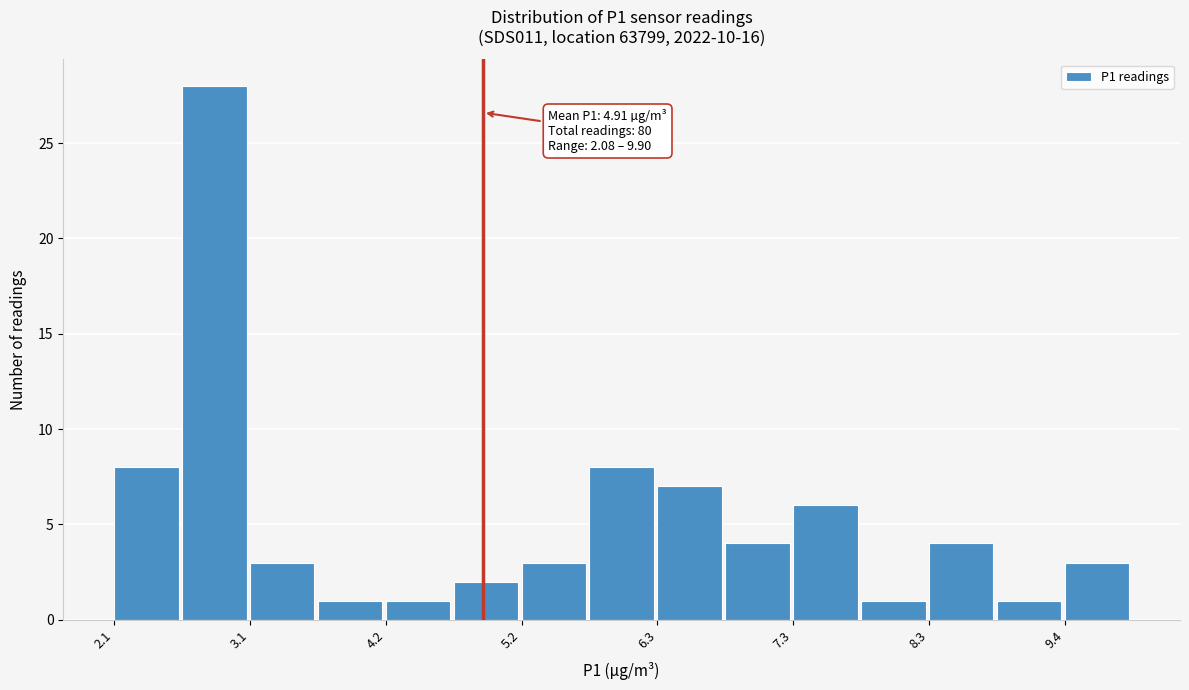

Read against the x-axis, roughly where is the centre of the tallest bar?

2.8